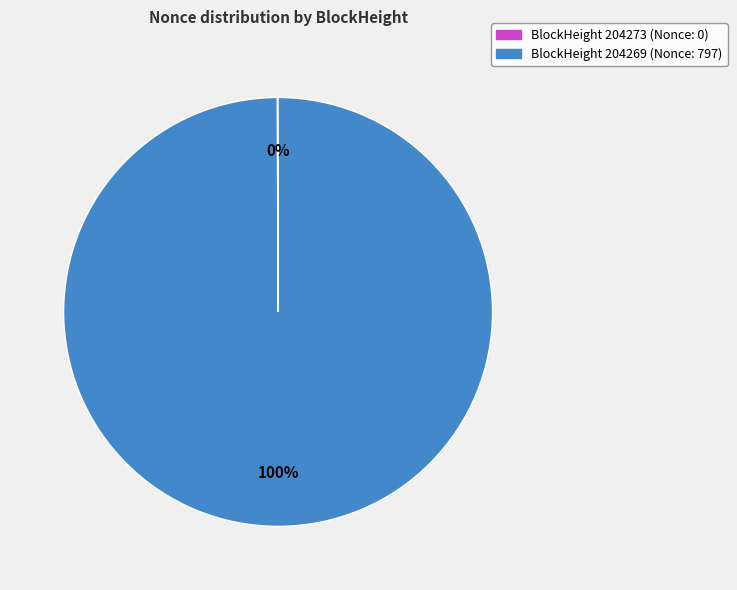

To the nearest percent, what is the difference between the largest and smallest slice percentages?

100%